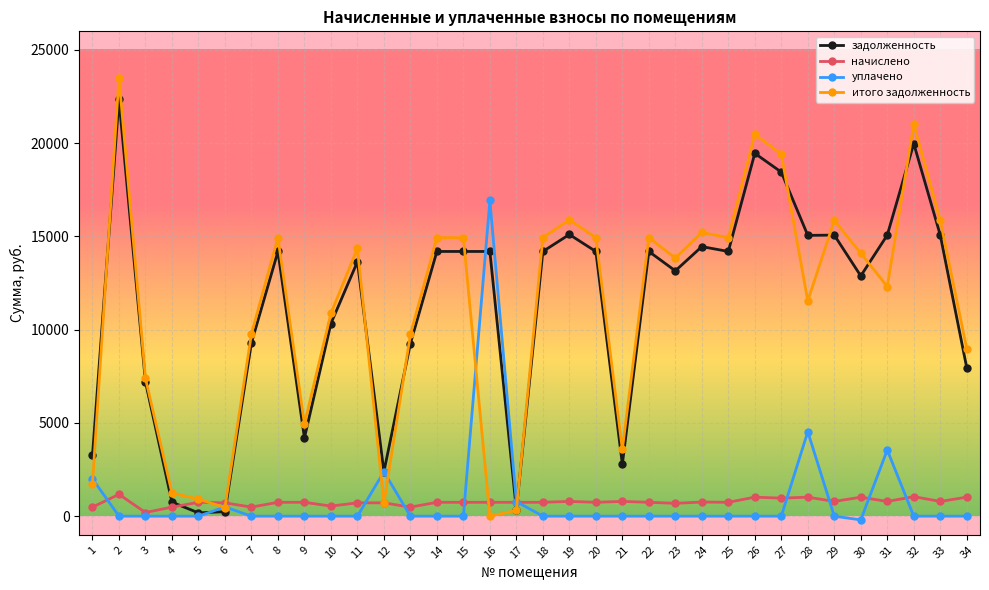

What is the spread (max minus min) of values at 15?

14938.9